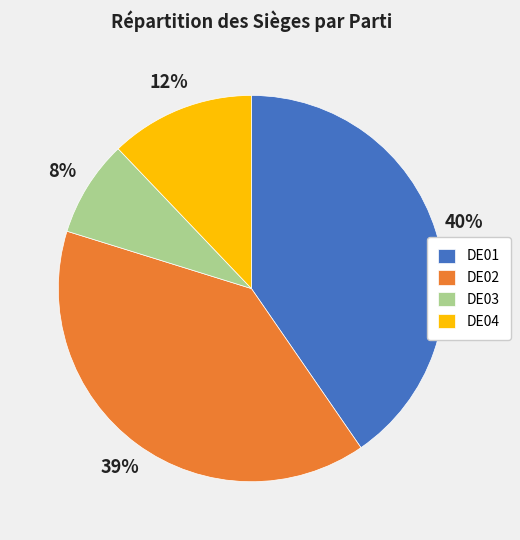

What is the smallest slice in the pie chart?

DE03